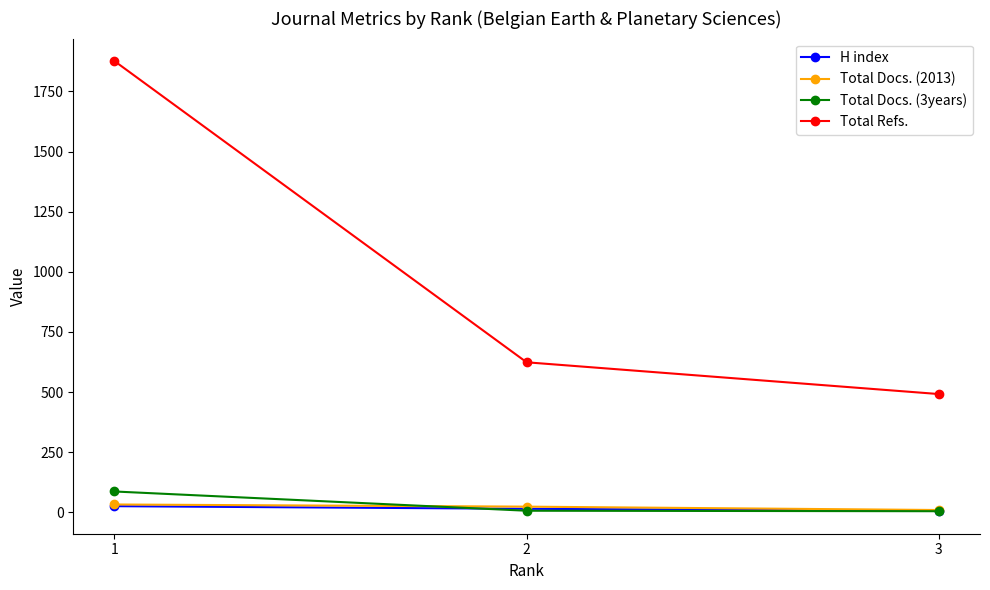

What is the value of the Total Refs. point at the 3rd from the left?

492